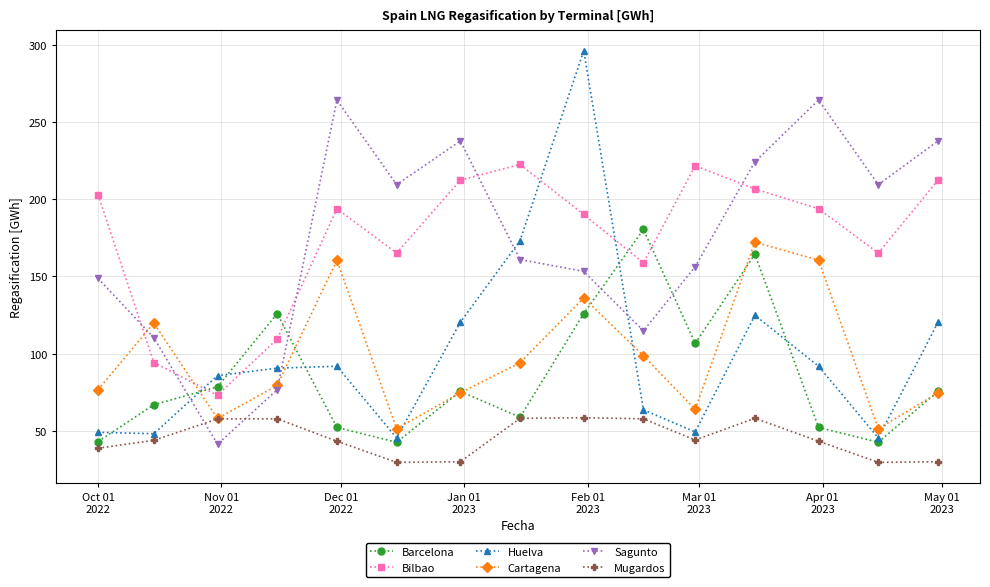

How many interior local peaks does the Cartagena series have?

4